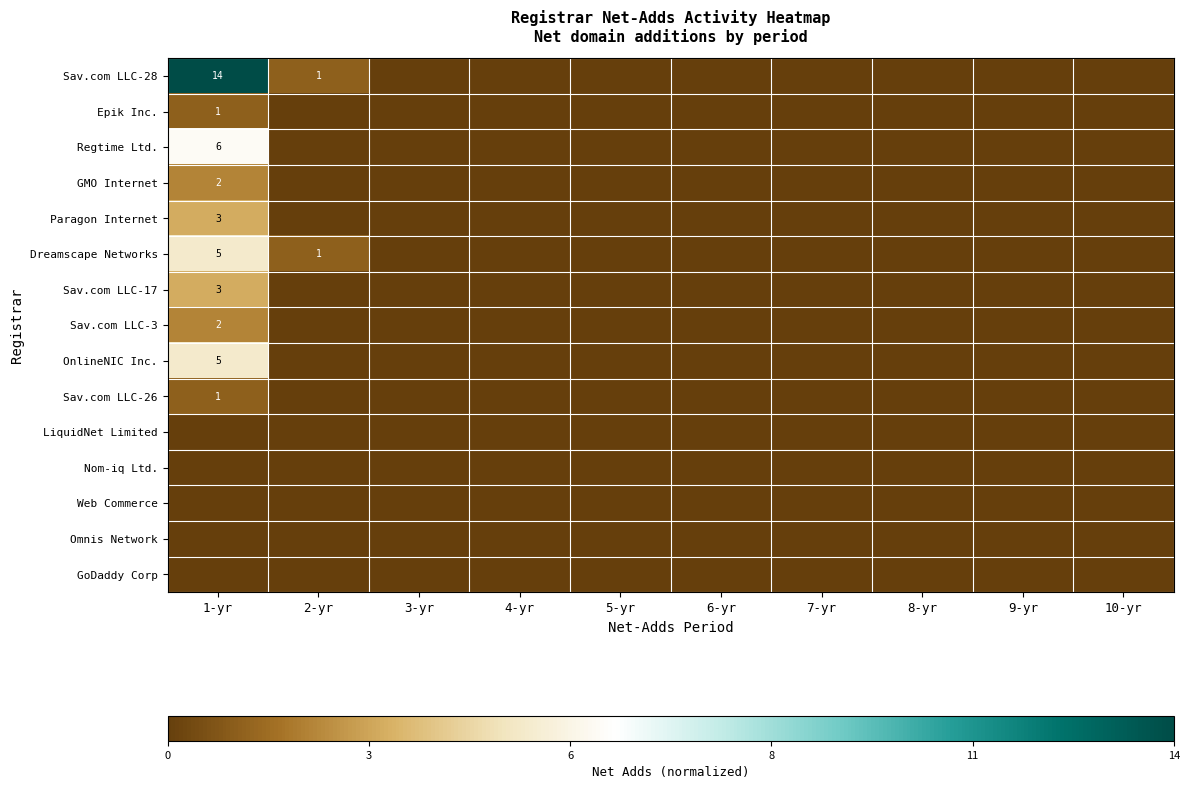

Which category has the lowest value across all series?

3-yr